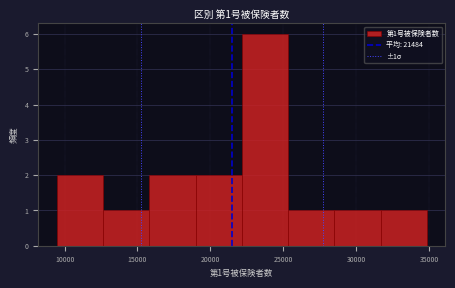

Which range on the x-axis has the tallest bar?

22000 to 25500